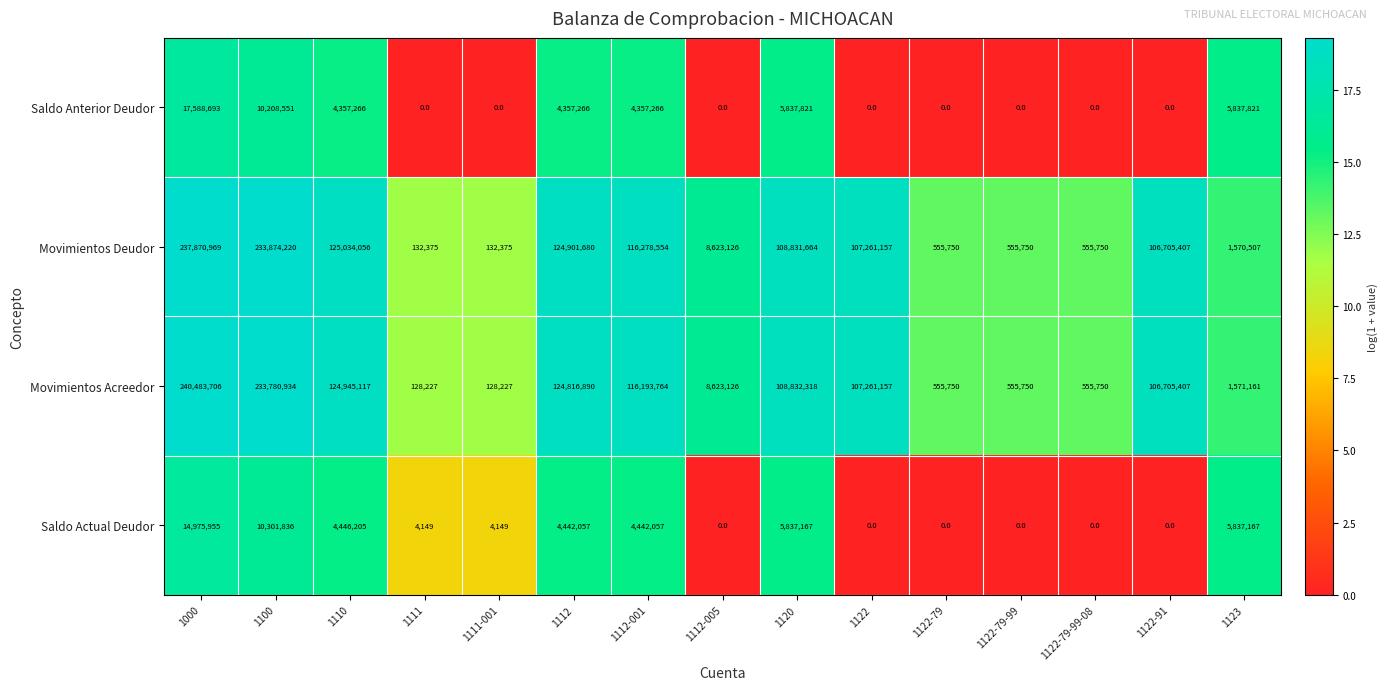

Which series has the widest spread of values?

Movimientos Acreedor